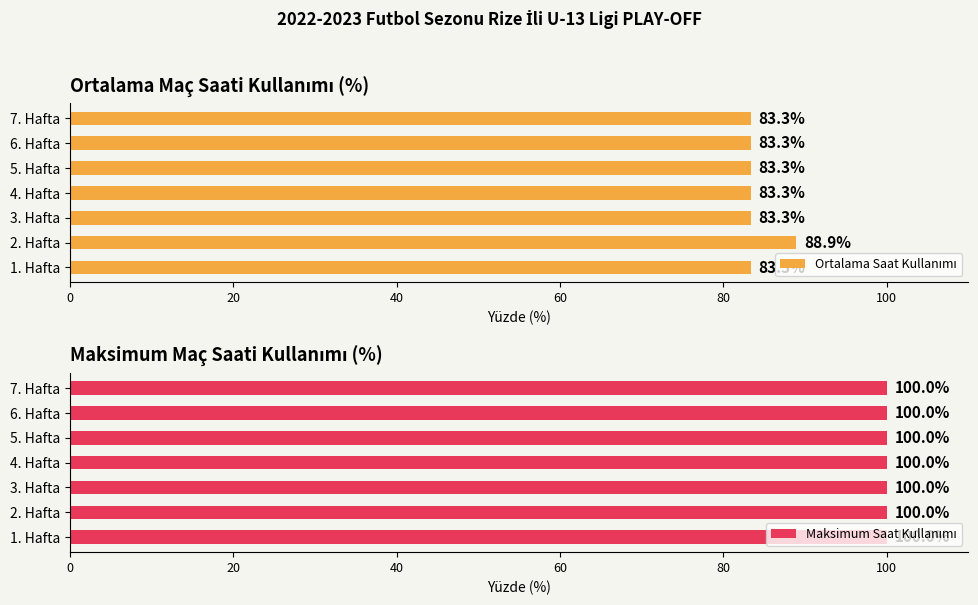

What is the difference between the maximum and minimum values in the Ortalama Saat Kullanımı series?

5.6